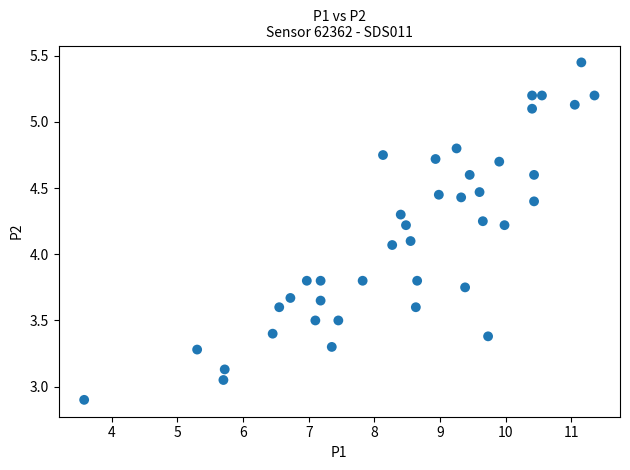

What is the range of X values (max minus min)?

7.8